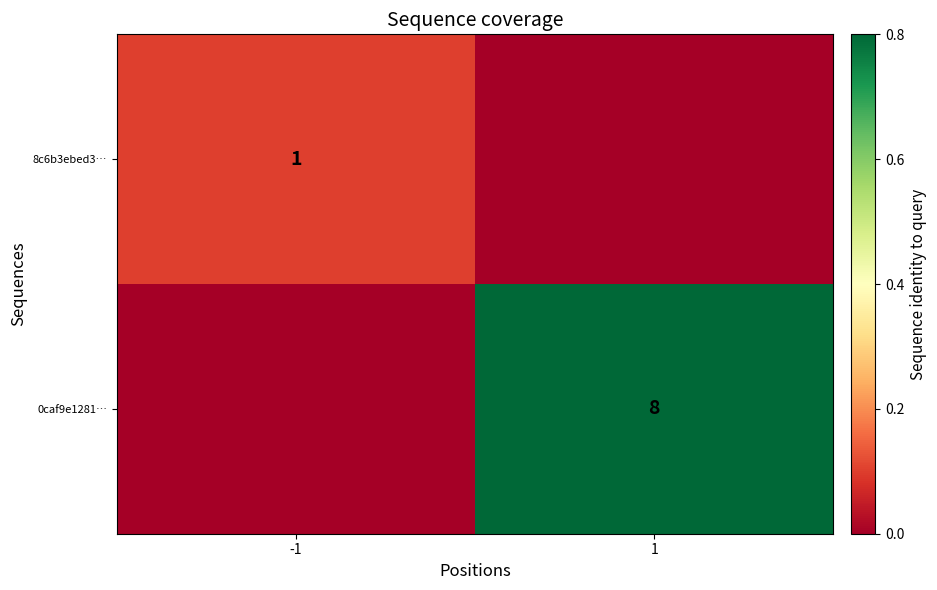

The 8c6b3ebed3… series shows 1 at -1. True or false?

True